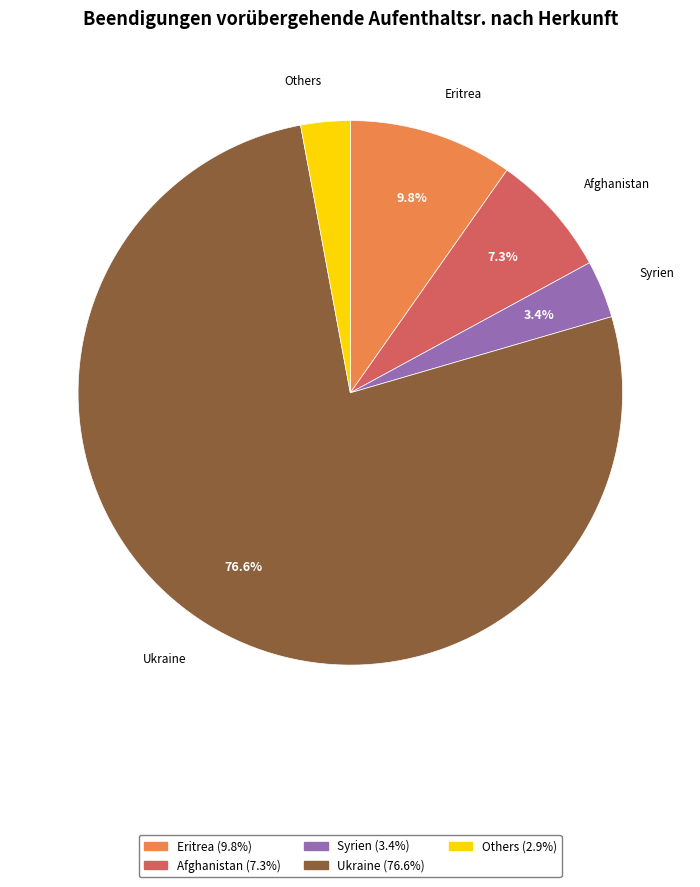

Is there any slice that represents more than half of the pie?

Yes